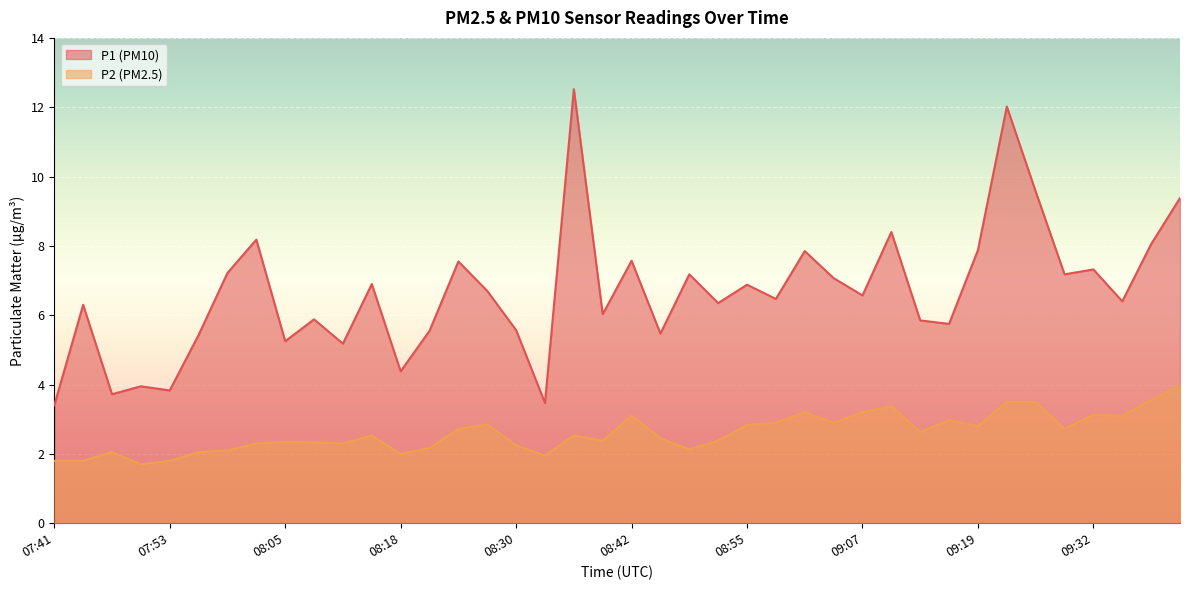

What is the label of the 6th point from the left?

07:56